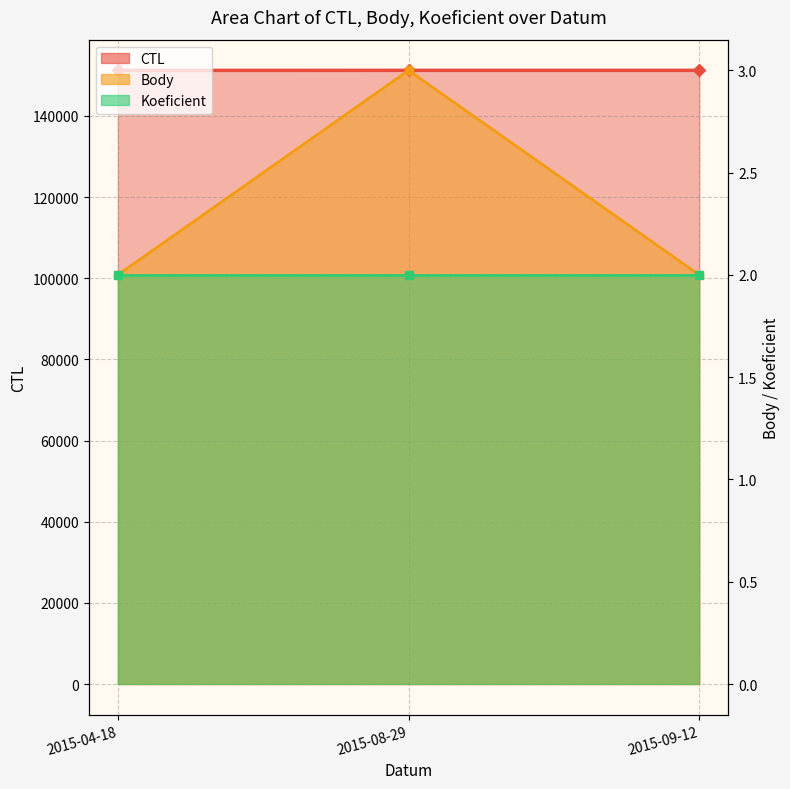

How many data points in CTL are above 151214?

1